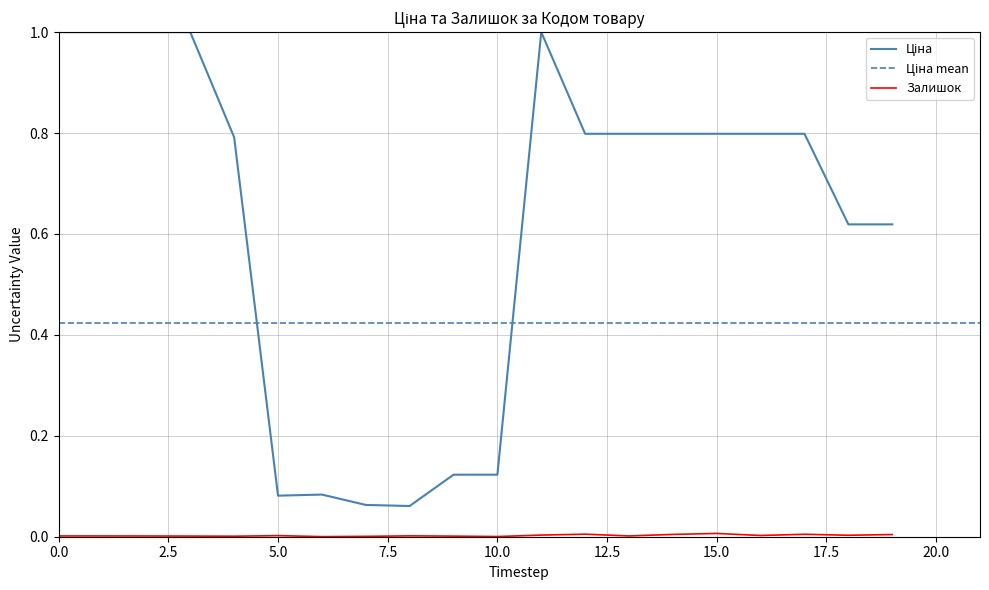

Rank the series by their maximum value, from highest to lowest.

Ціна, Залишок